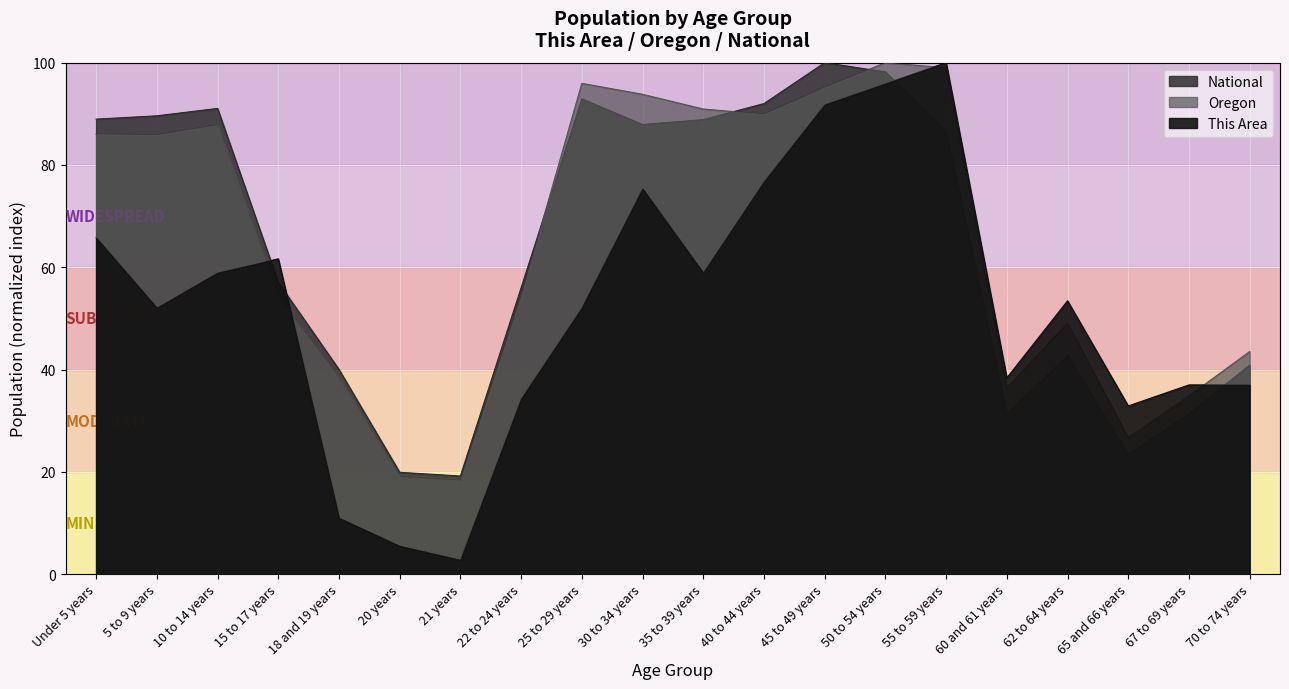

Is it true that This Area equals 7.8 at 65 and 66 years?

False